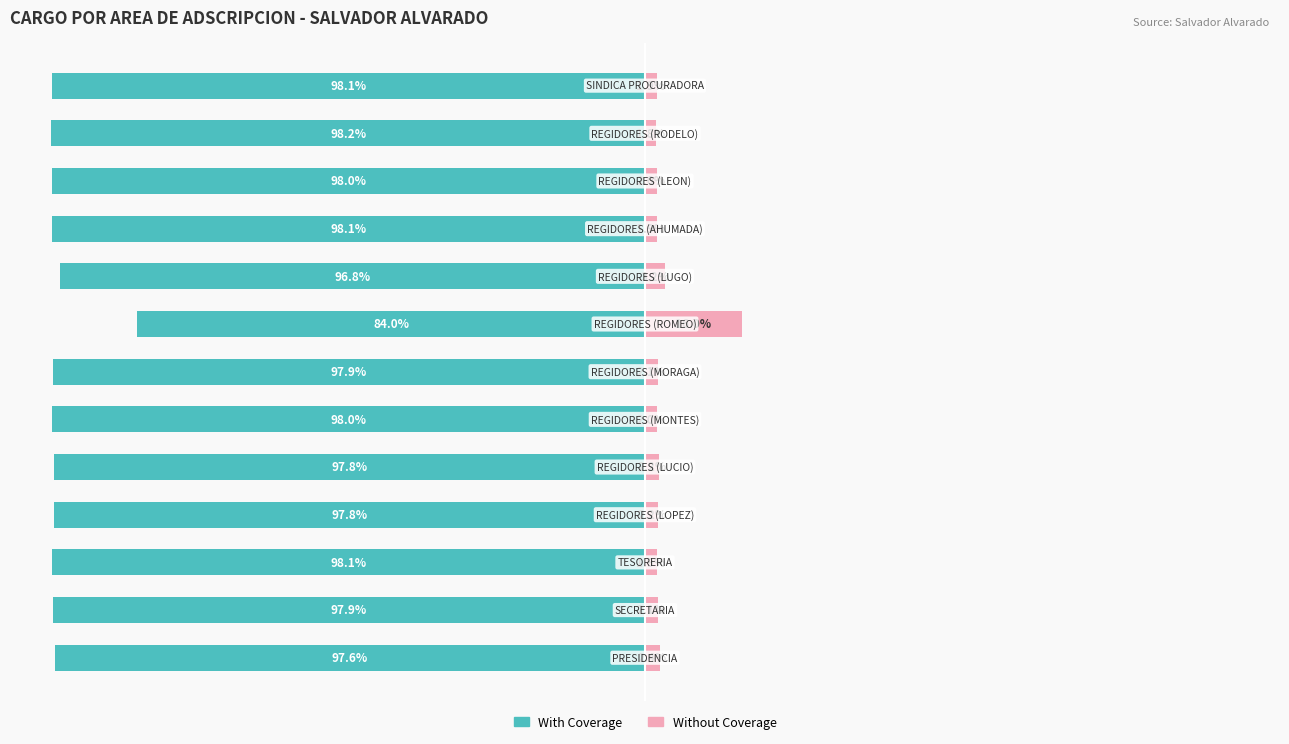

Is it true that Without Coverage equals 0.8 at −50?

False